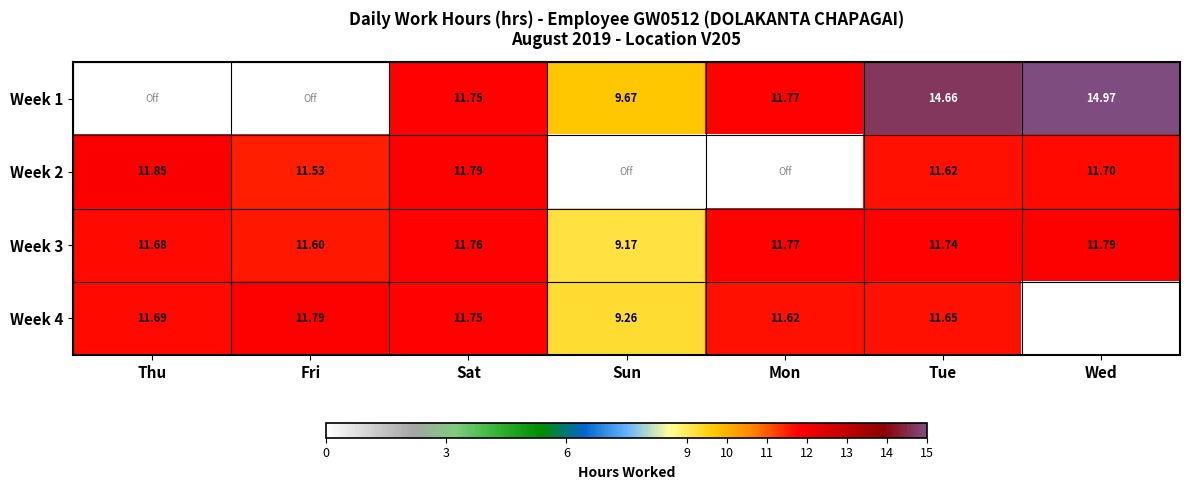

Which category has the highest value in the Week 3 series?

Wed